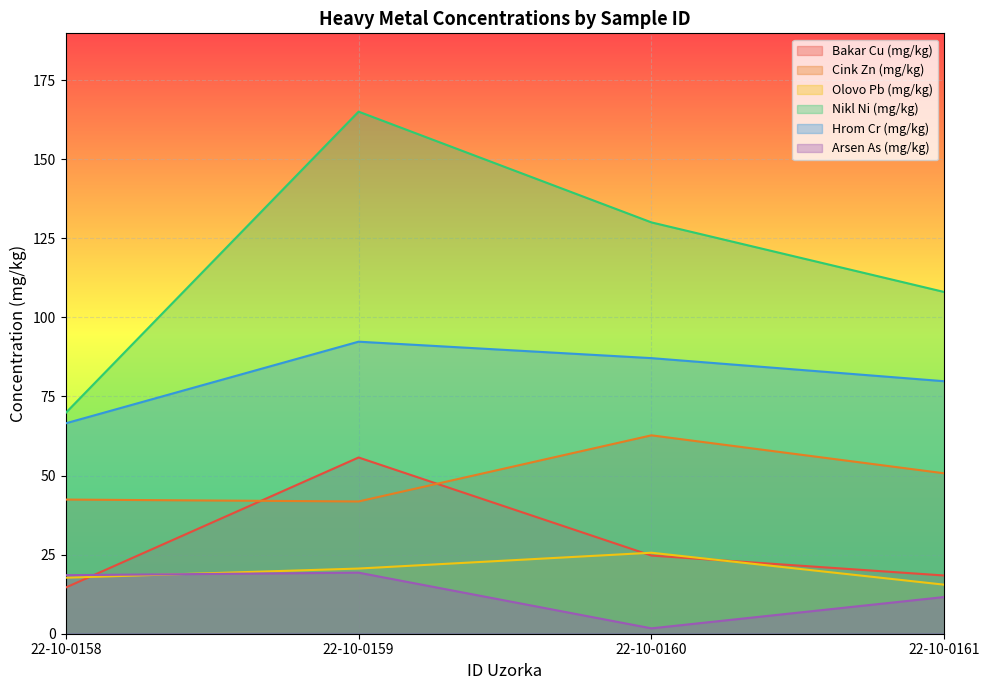

At 22-10-0158, list the series in order from smallest to largest.

Bakar Cu (mg/kg), Olovo Pb (mg/kg), Arsen As (mg/kg), Cink Zn (mg/kg), Hrom Cr (mg/kg), Nikl Ni (mg/kg)